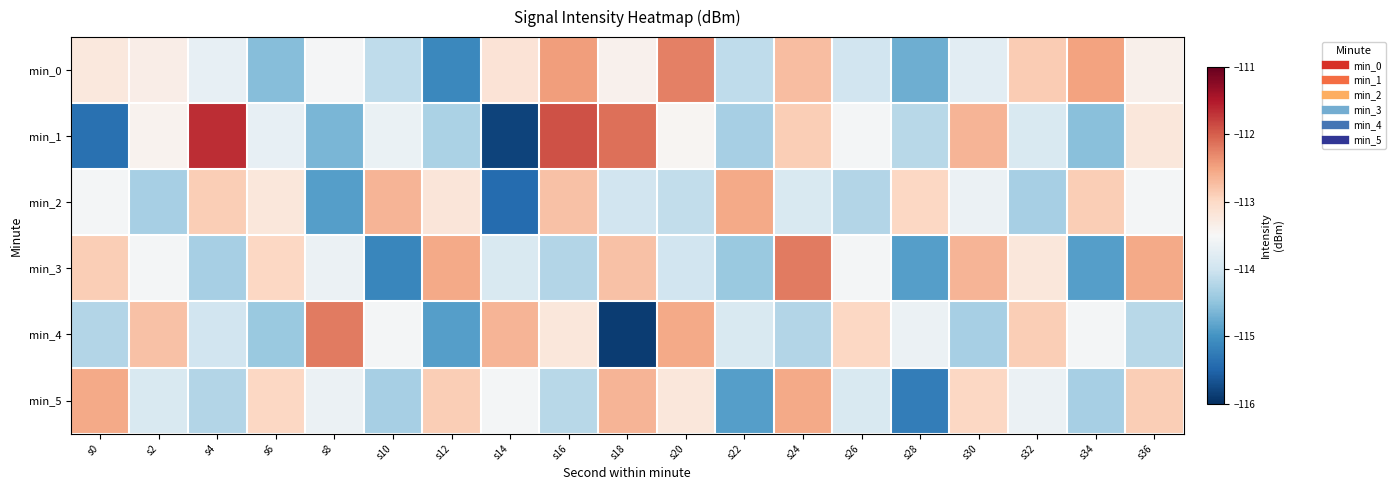

What is the greatest value displayed?

-111.6